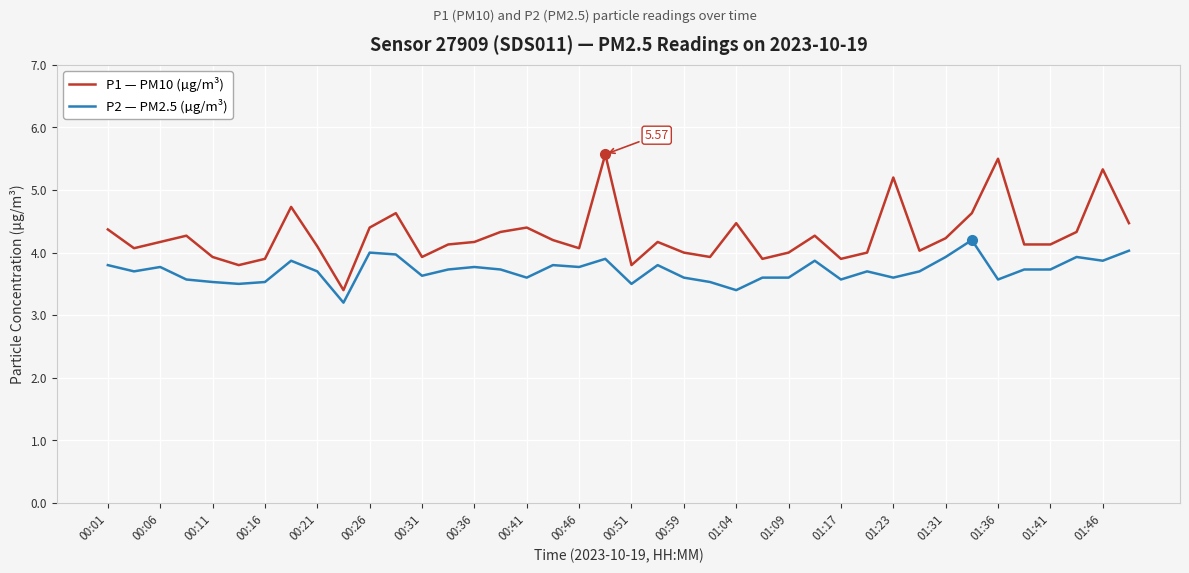

Which series has the widest spread of values?

P1 — PM10 (µg/m³)